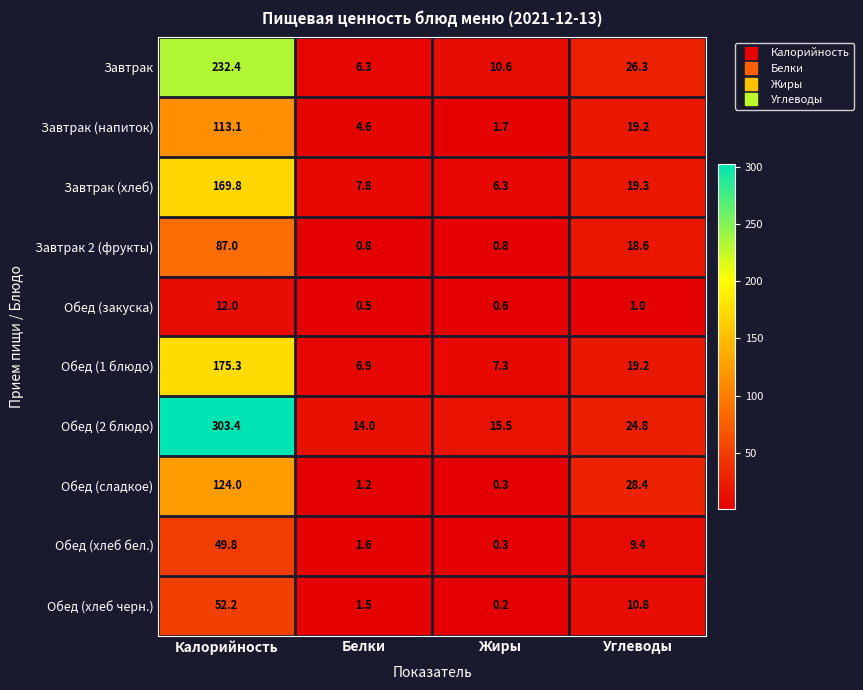

At which category does the chart reach its peak across all series?

Калорийность